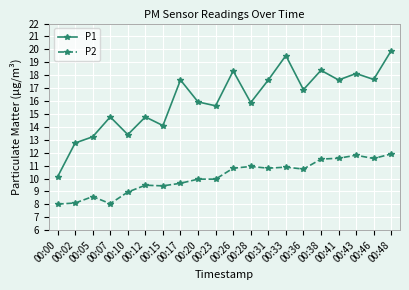

True or false: P2 and P1 cross at least once.

False